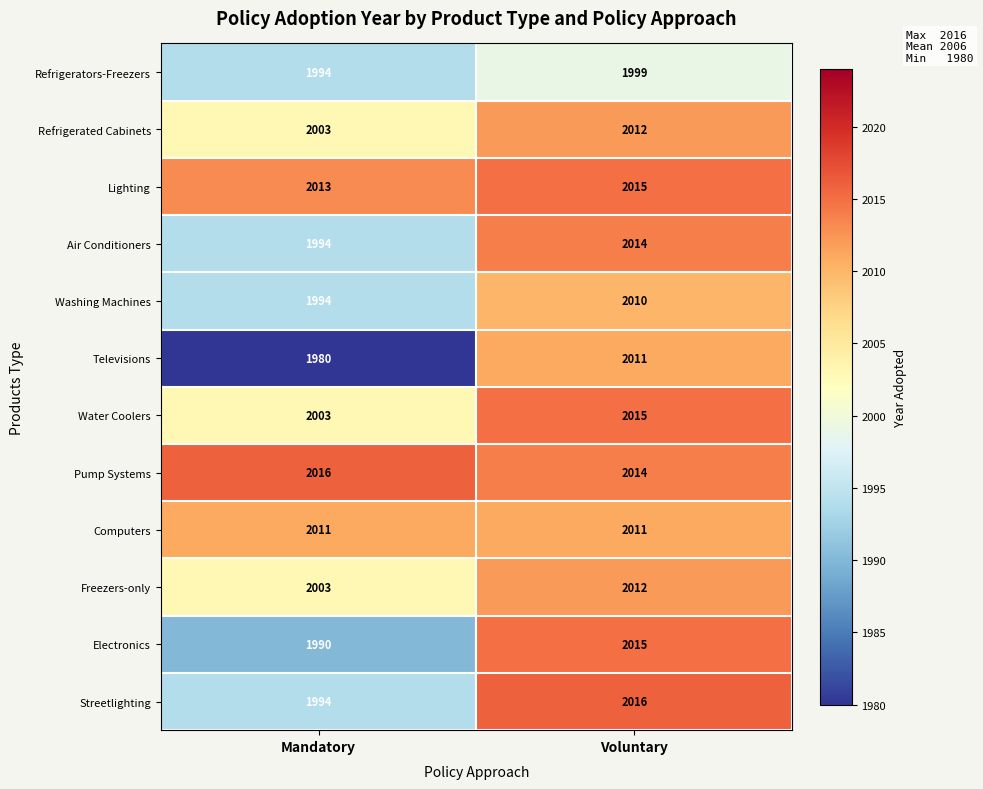

Which category has the lowest value in the Electronics series?

Mandatory